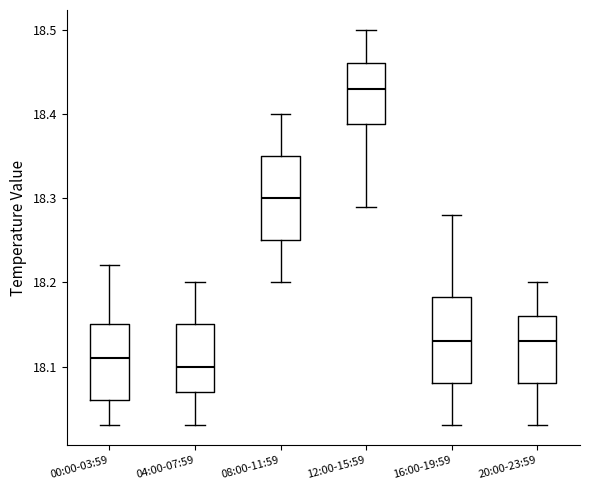

Reading left to right, read every box against the y-axis: the position of its median line, the range the box covers, and the ends of its whiskers. The values are not printed on the chart, so give them approximately, as read against the axis.

00:00-03:59: median 18.11, box 18.06 to 18.15, whiskers 18.03 to 18.22
04:00-07:59: median 18.10, box 18.07 to 18.15, whiskers 18.03 to 18.20
08:00-11:59: median 18.30, box 18.25 to 18.35, whiskers 18.20 to 18.40
12:00-15:59: median 18.43, box 18.39 to 18.46, whiskers 18.29 to 18.50
16:00-19:59: median 18.13, box 18.08 to 18.18, whiskers 18.03 to 18.28
20:00-23:59: median 18.13, box 18.08 to 18.16, whiskers 18.03 to 18.20